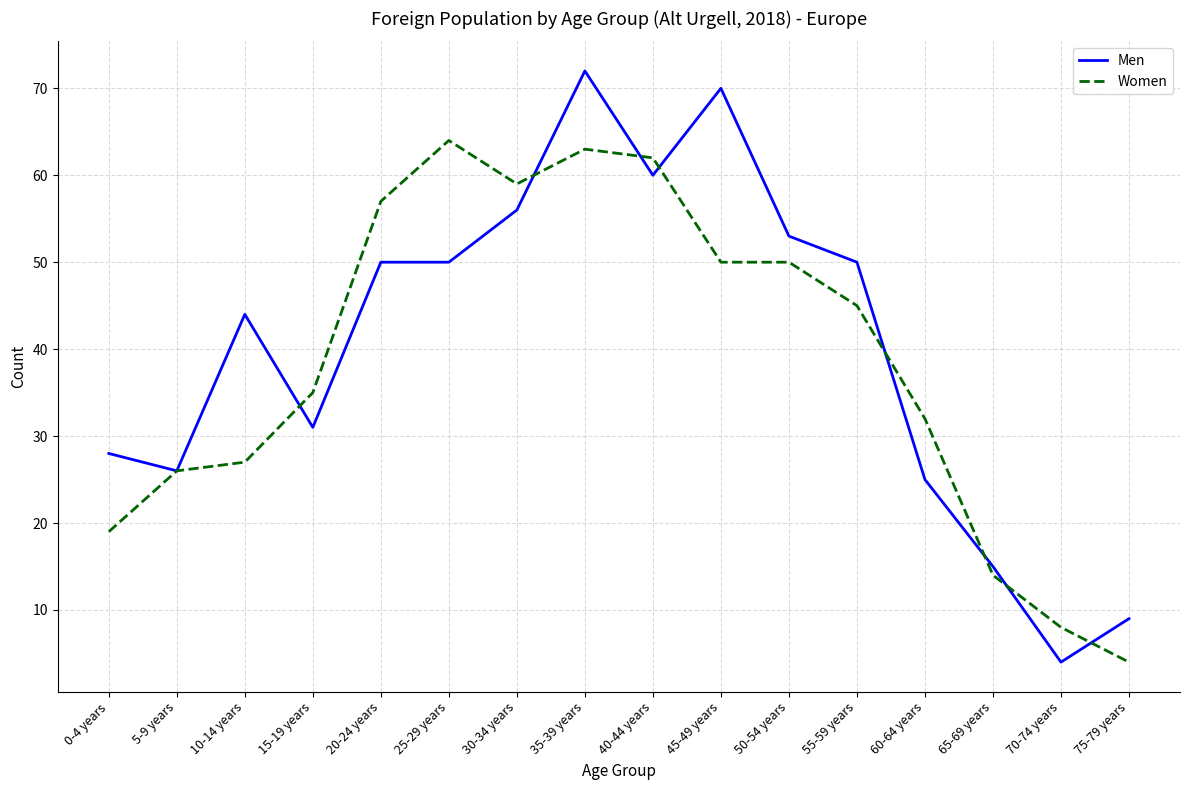

True or false: Men has more than 2 interior local peaks.

True